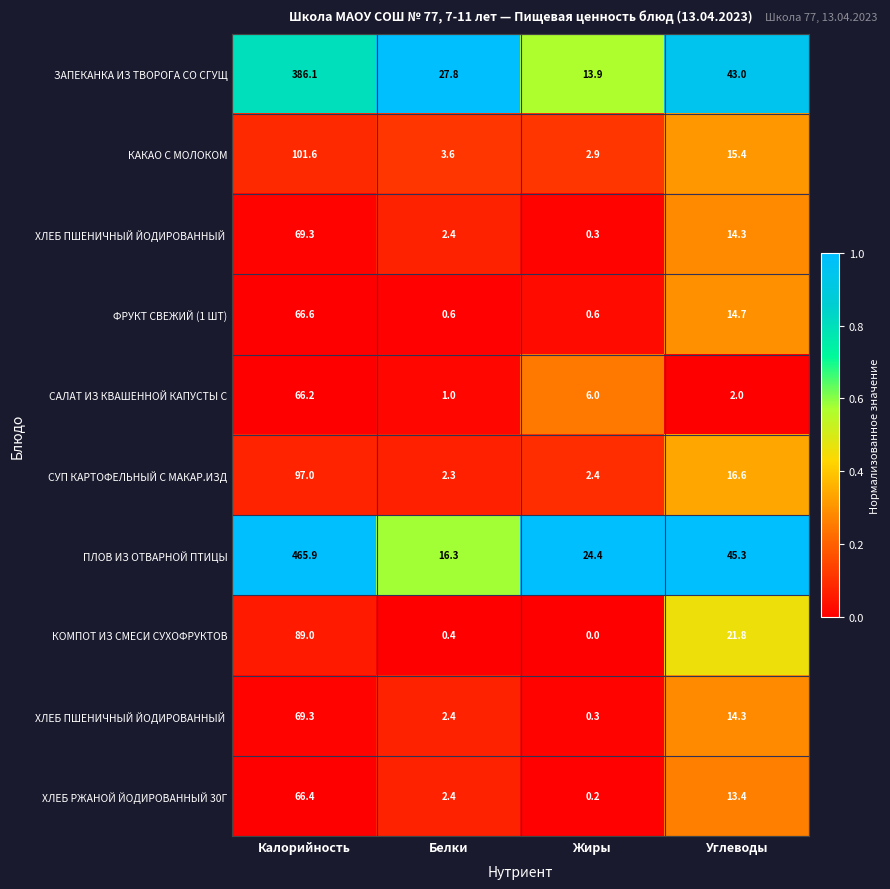

At how many categories does at least one series exceed 0?

4